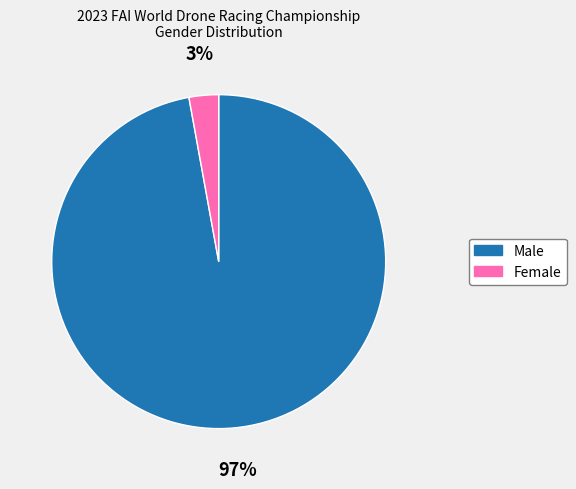

To the nearest percent, what is the difference between the largest and smallest slice percentages?

94%